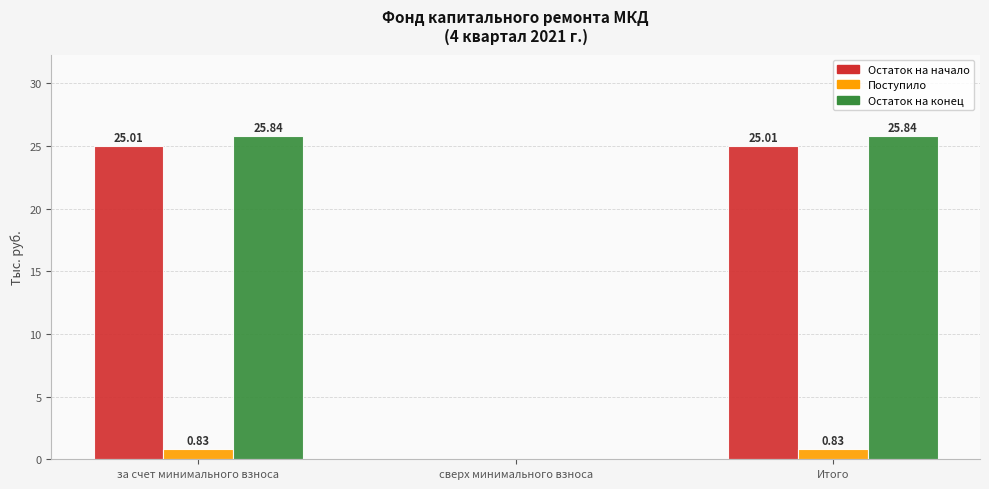

Is the value of Остаток на начало at за счет минимального взноса greater than the value of Поступило at за счет минимального взноса?

Yes